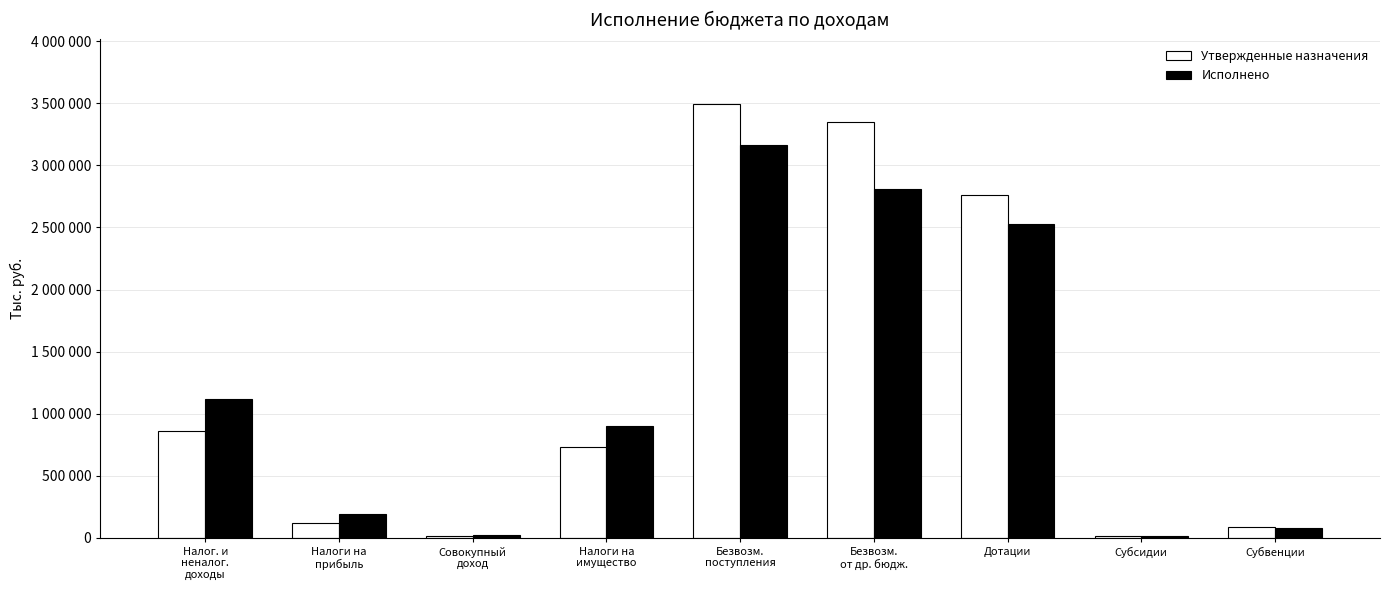

Reading right to left, list all the values displayed in this chart.

Утвержденные назначения: Субвенции=86800.0	Субсидии=9948.5	Дотации=2763243.0	Безвозм.
от др. бюдж.=3350391.5	Безвозм.
поступления=3495944.9	Налоги на
имущество=731000.0	Совокупный
доход=10000.0	Налоги на
прибыль=119000.0	Налог. и
неналог.
доходы=860000.0
Исполнено: Субвенции=76206.1	Субсидии=9948.5	Дотации=2527395.0	Безвозм.
от др. бюдж.=2811448.5	Безвозм.
поступления=3162758.0	Налоги на
имущество=901866.4	Совокупный
доход=23136.0	Налоги на
прибыль=193434.3	Налог. и
неналог.
доходы=1118436.7